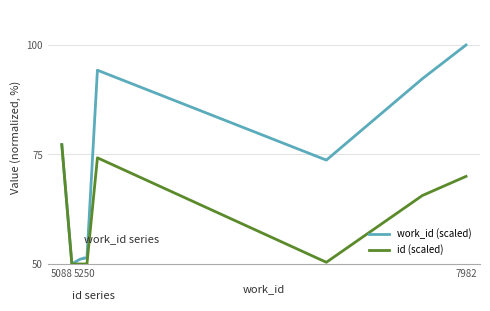

Which series has the widest spread of values?

work_id (scaled)